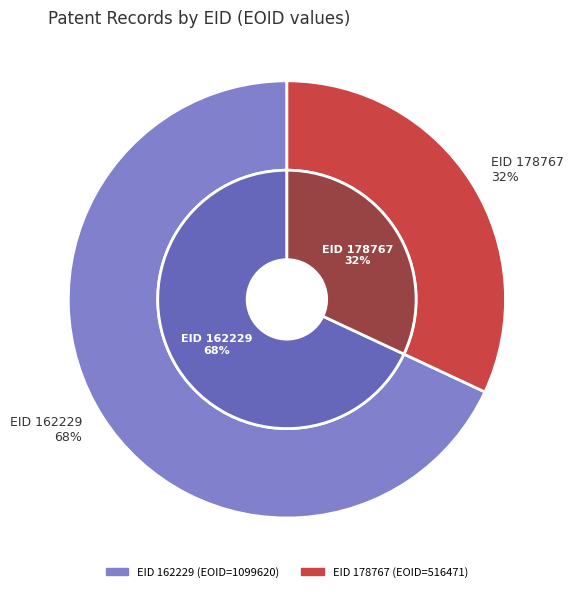

Which series changed the most between 162229 and 178767?

outer